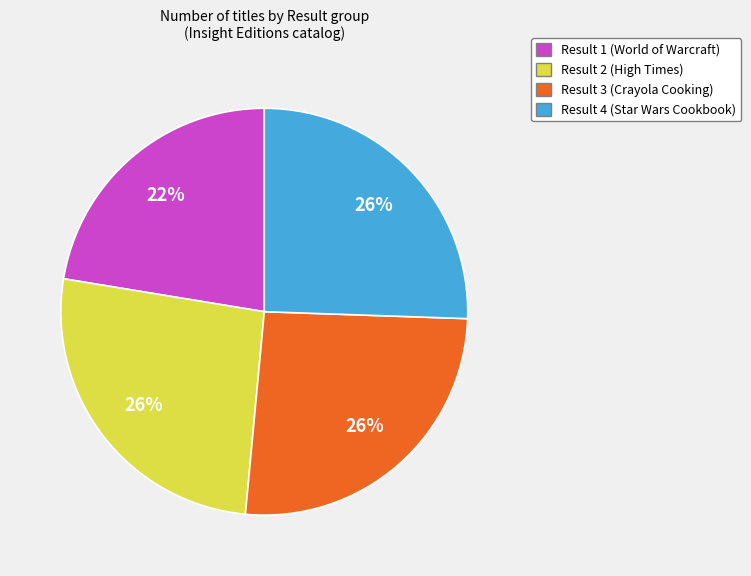

Count the number of slices in the pie.

4